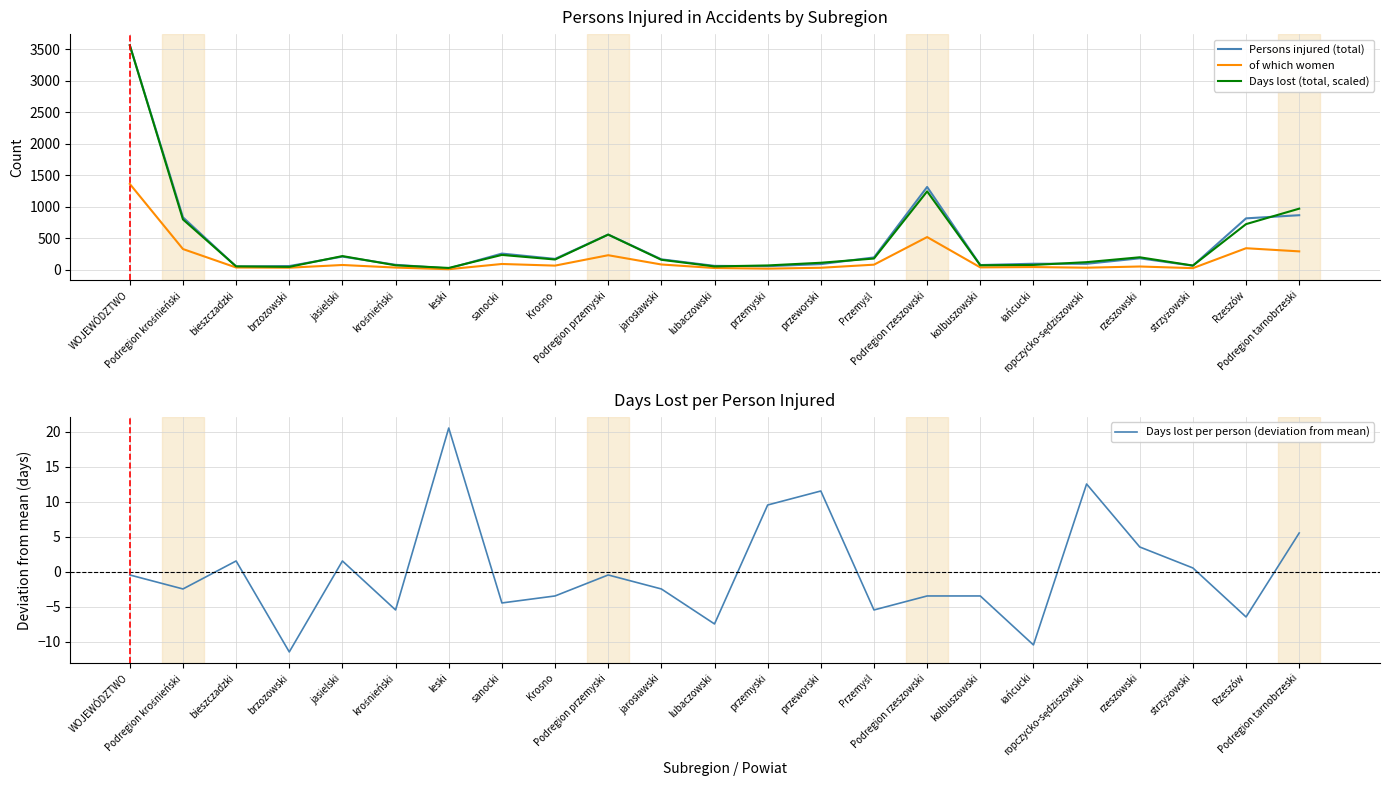

What is the average value of the Persons injured (total) series?

426.7